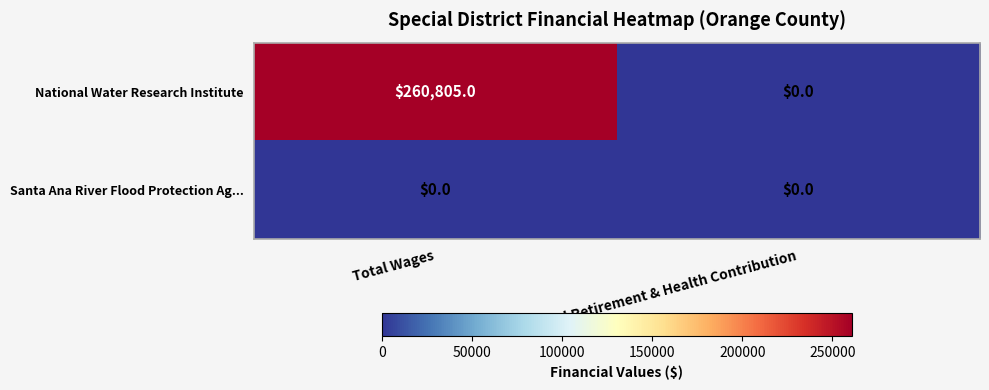

Rank the series by their maximum value, from lowest to highest.

Santa Ana River Flood Protection Ag..., National Water Research Institute